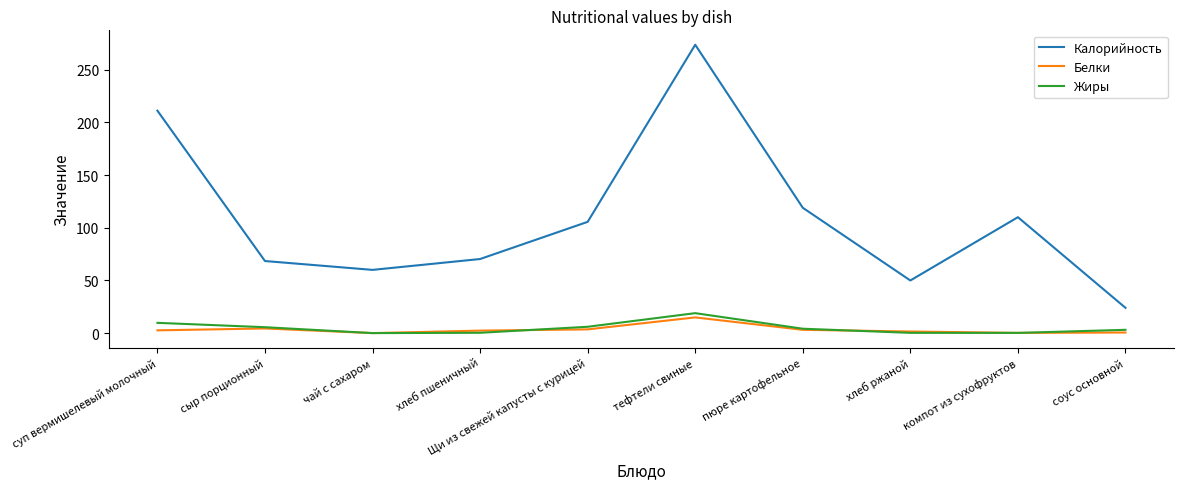

What is the sum of the Калорийность values at пюре картофельное and хлеб ржаной?

168.9